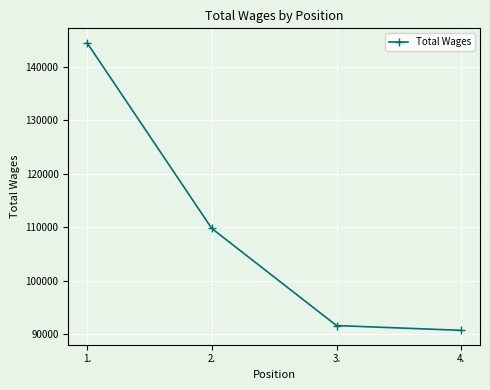

How many lines are shown in the chart?

1